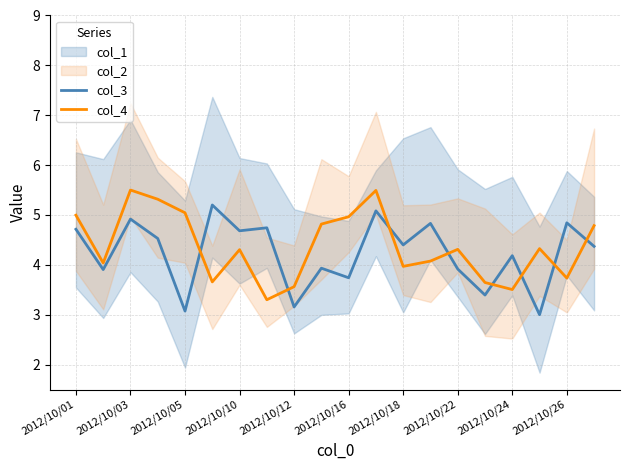

After their last crossing, which series has the higher values: col_4 or col_3?

col_4